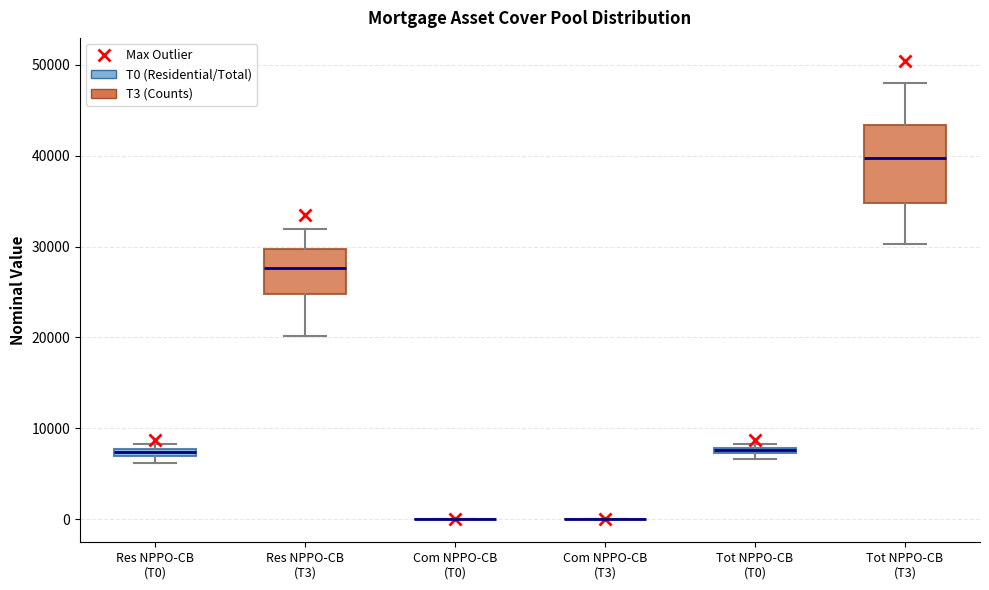

Where is the lower edge of the box for Res NPPO-CB (T0) on the y-axis? The values are not printed on the chart, so give them approximately, as read against the axis.

7000